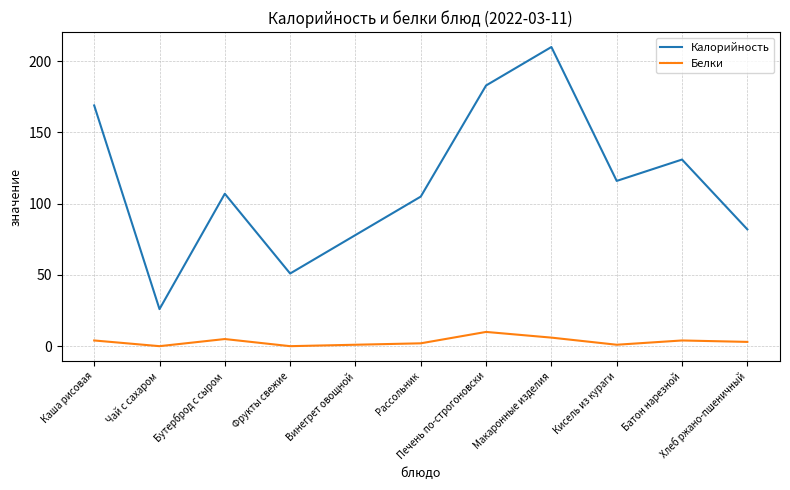

How many Белки values are between 1 and 5?

7